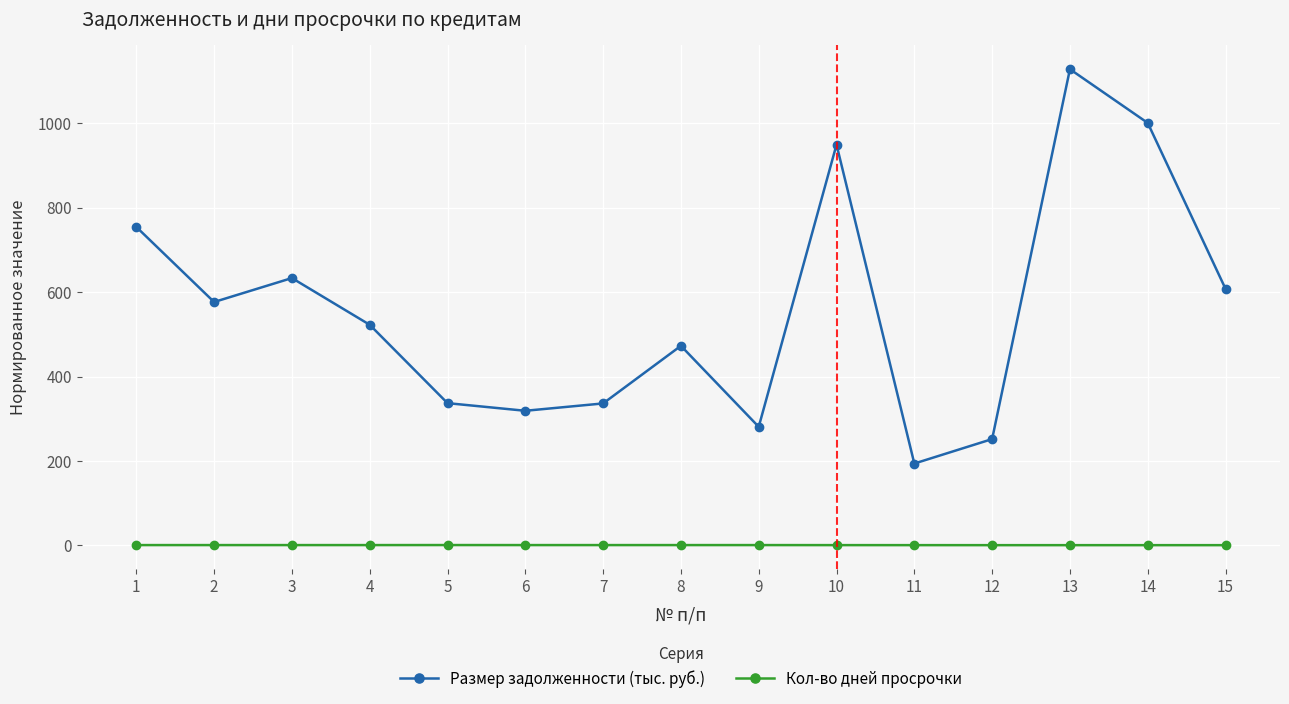

The Размер задолженности (тыс. руб.) series shows 96.9 at 7. True or false?

False